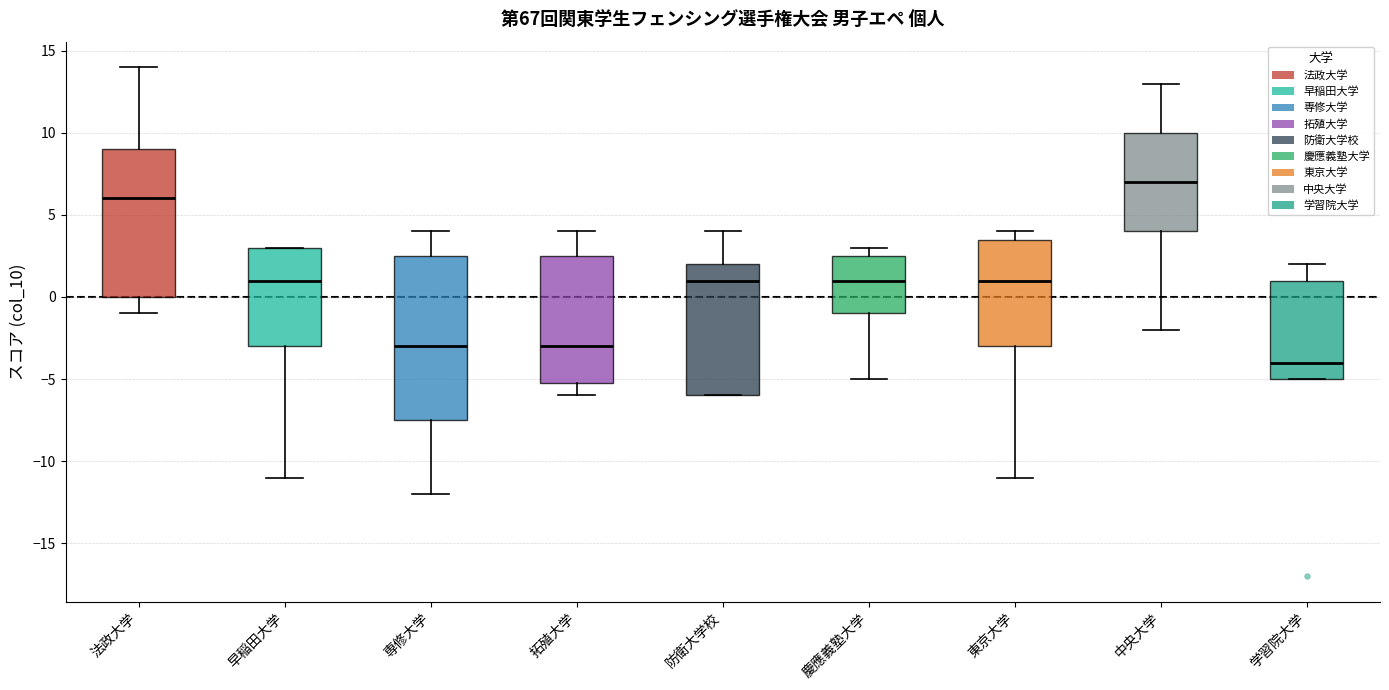

Reading left to right, transcribe this box plot: for each box, give where its median line is, the range the box spans, and where its two whiskers end, as read against the y-axis. The values are not printed on the chart, so give them approximately, as read against the axis.

法政大学: median 6.0, box 0.0 to 9.0, whiskers -1.0 to 14.0
早稲田大学: median 1.0, box -3.0 to 3.0, whiskers -11.0 to 3.0
専修大学: median -3.0, box -7.5 to 2.5, whiskers -12.0 to 4.0
拓殖大学: median -3.0, box -5.0 to 2.5, whiskers -6.0 to 4.0
防衛大学校: median 1.0, box -6.0 to 2.0, whiskers -6.0 to 4.0
慶應義塾大学: median 1.0, box -1.0 to 2.5, whiskers -5.0 to 3.0
東京大学: median 1.0, box -3.0 to 3.5, whiskers -11.0 to 4.0
中央大学: median 7.0, box 4.0 to 10.0, whiskers -2.0 to 13.0
学習院大学: median -4.0, box -5.0 to 1.0, whiskers -5.0 to 2.0